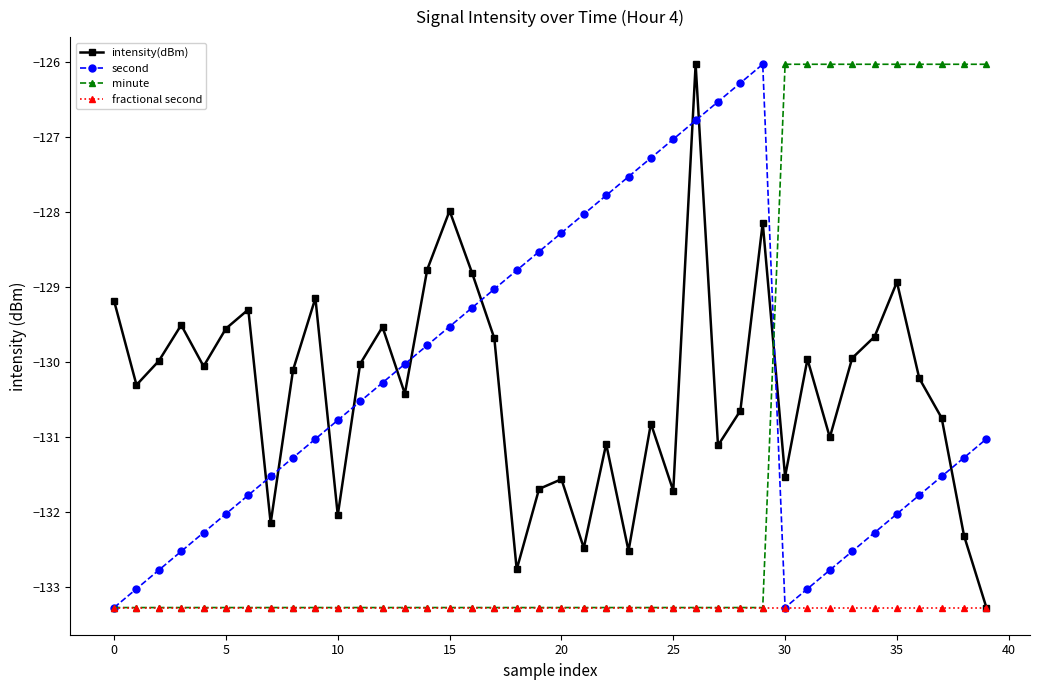

How many interior local valleys does the intensity(dBm) series have?

12